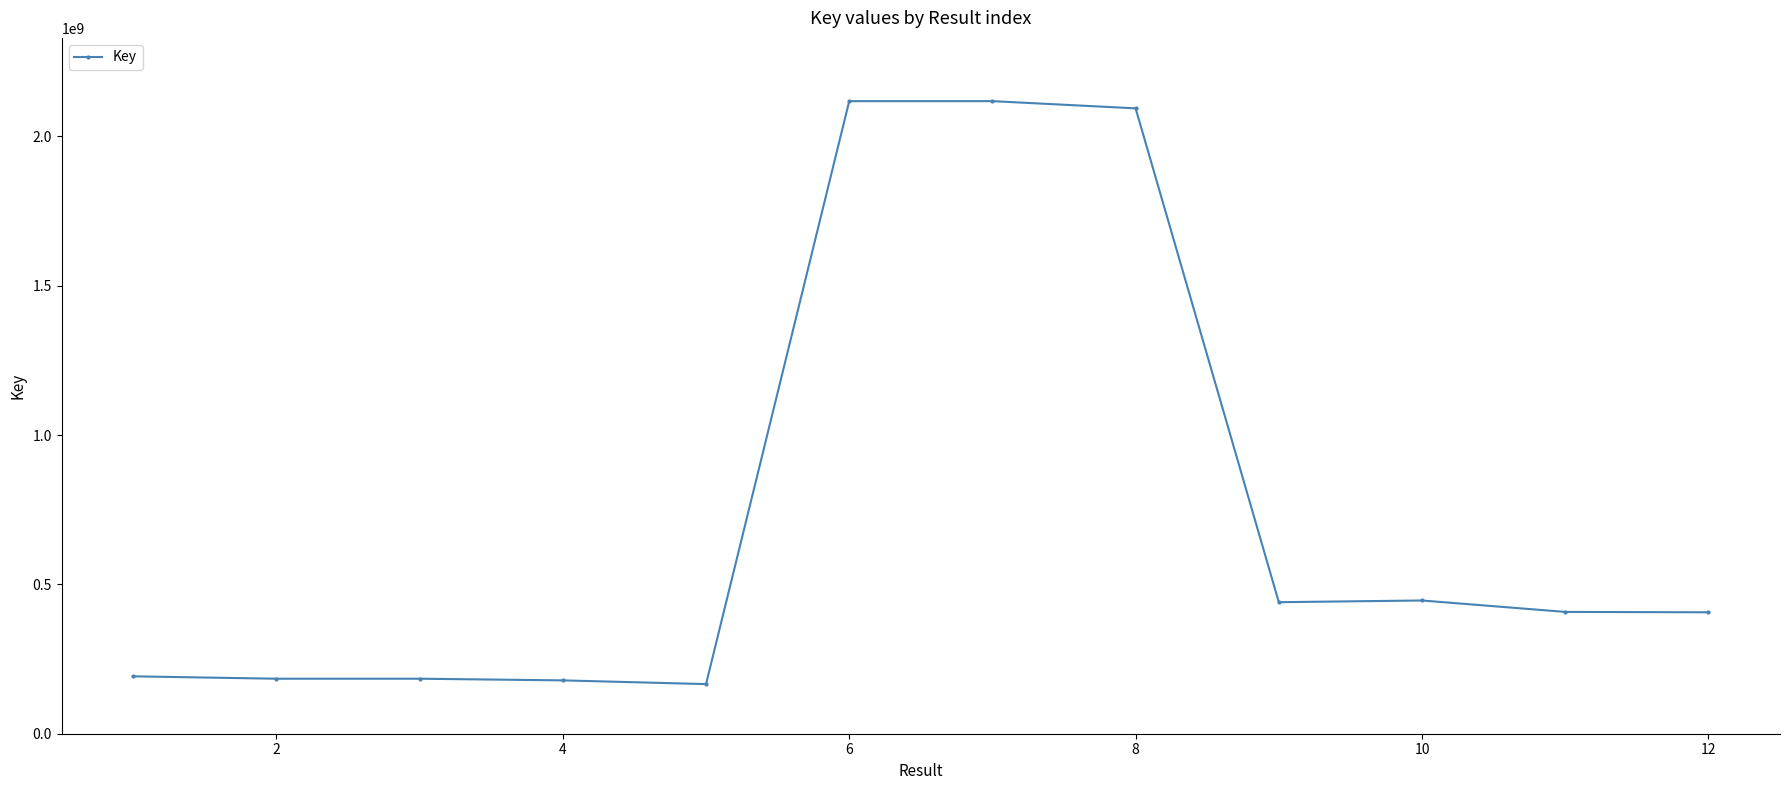

What is the sum of all values?

8936719801